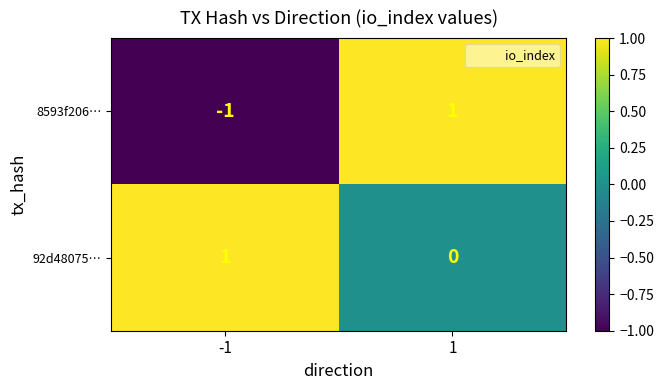

Between -1 and 1, which series saw the biggest shift?

8593f206…